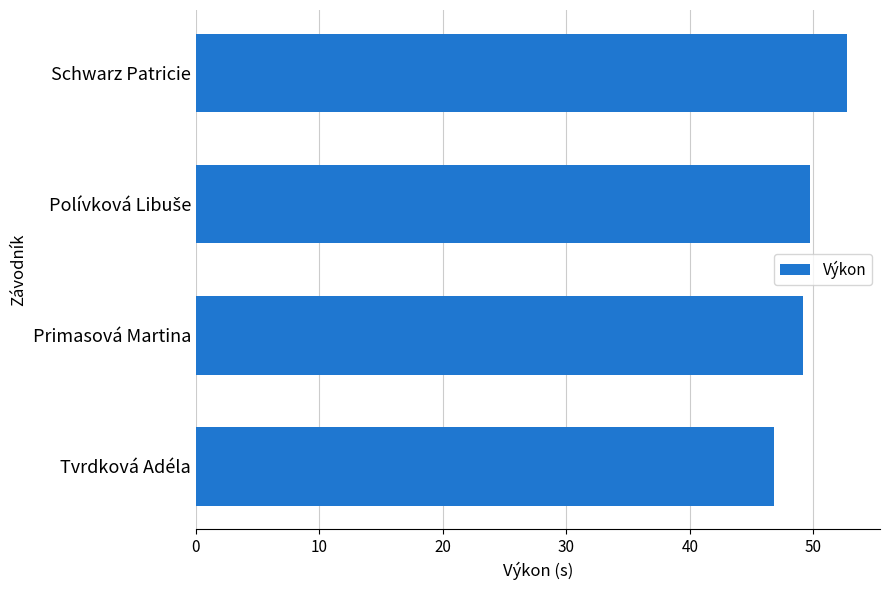

The chart shows a value of 80.3 at Schwarz Patricie. True or false?

False